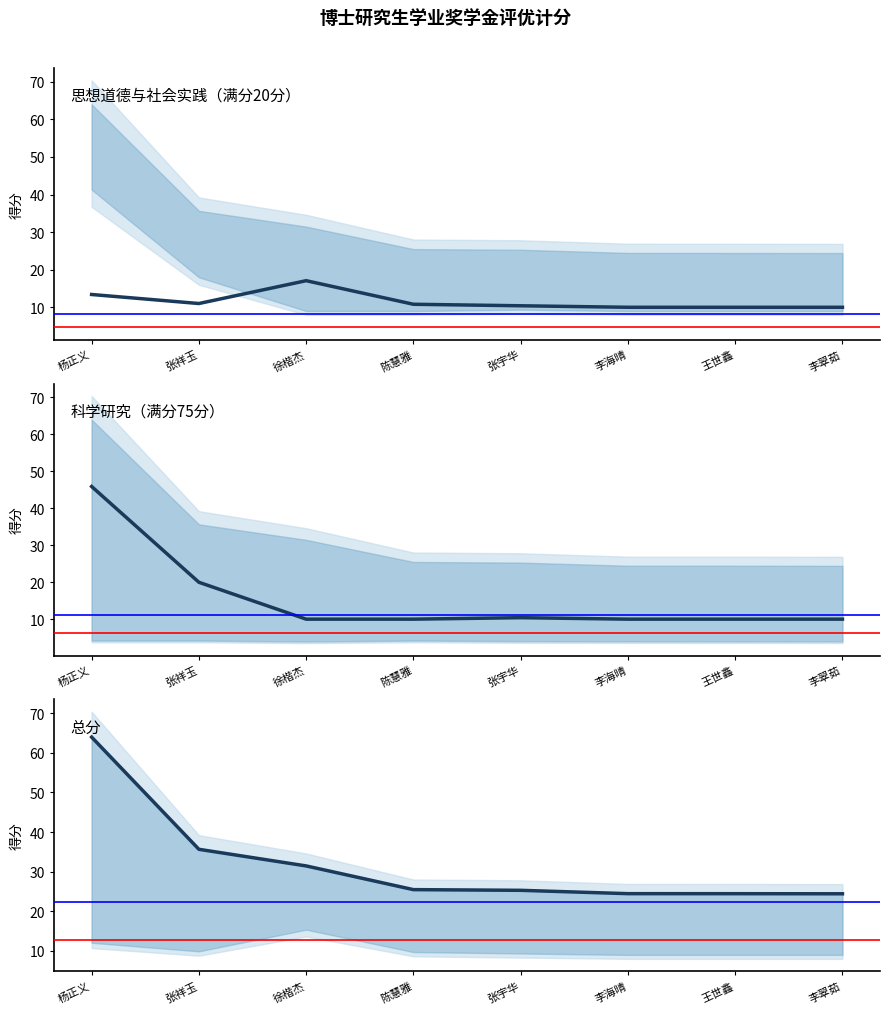

Reading left to right, list all the values displayed in this chart.

思想道德与社会实践: 13.4	11.0	17.1	10.8	10.4	10.0	10.0	10.0
科学研究: 45.9	20.0	10.0	10.0	10.4	10.0	10.0	10.0
总分: 64.0	35.7	31.5	25.5	25.3	24.5	24.4	24.4